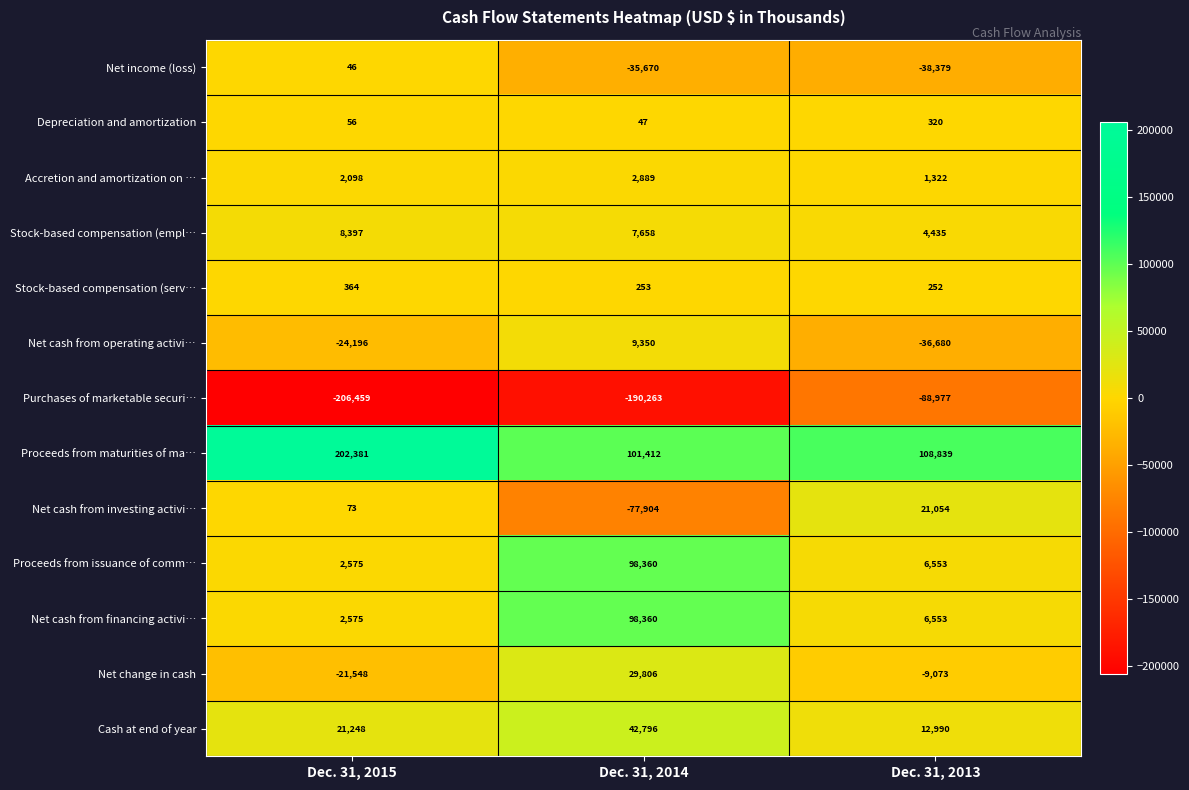

Rank the categories by Depreciation and amortization value from highest to lowest.

Dec. 31, 2013, Dec. 31, 2015, Dec. 31, 2014